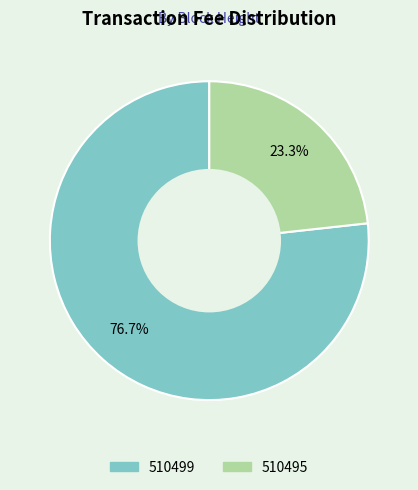

Which has a higher value, 510495 or 510499?

510499